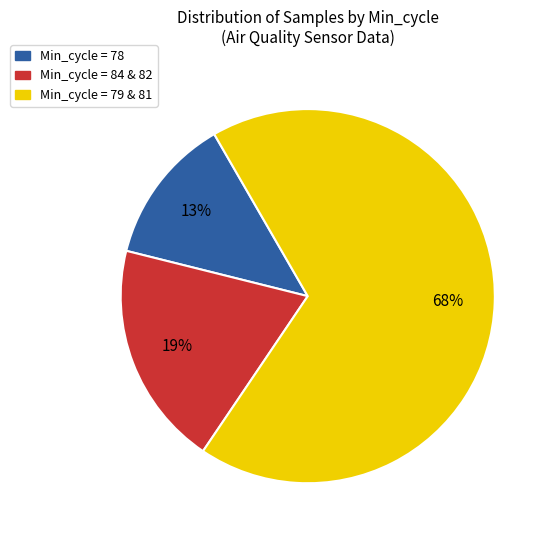

Does any single category account for the majority?

Yes